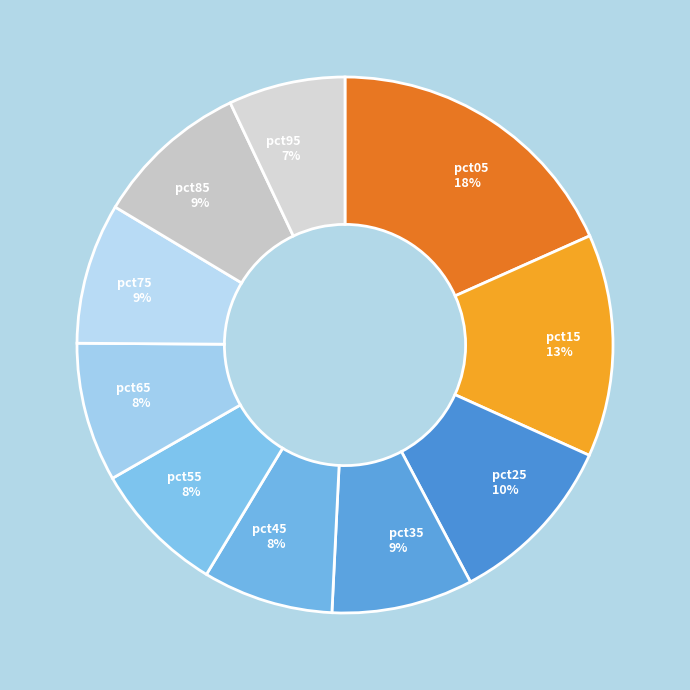

The pct05 slice represents 18% of the pie. True or false?

True